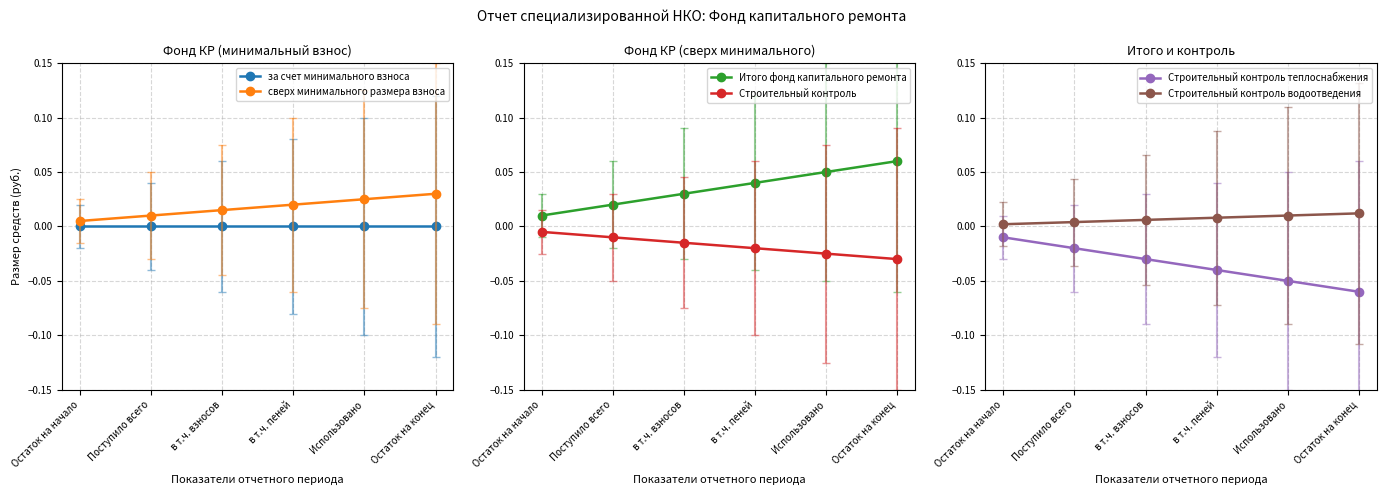

What is the label of the 1st point from the right?

Остаток на конец